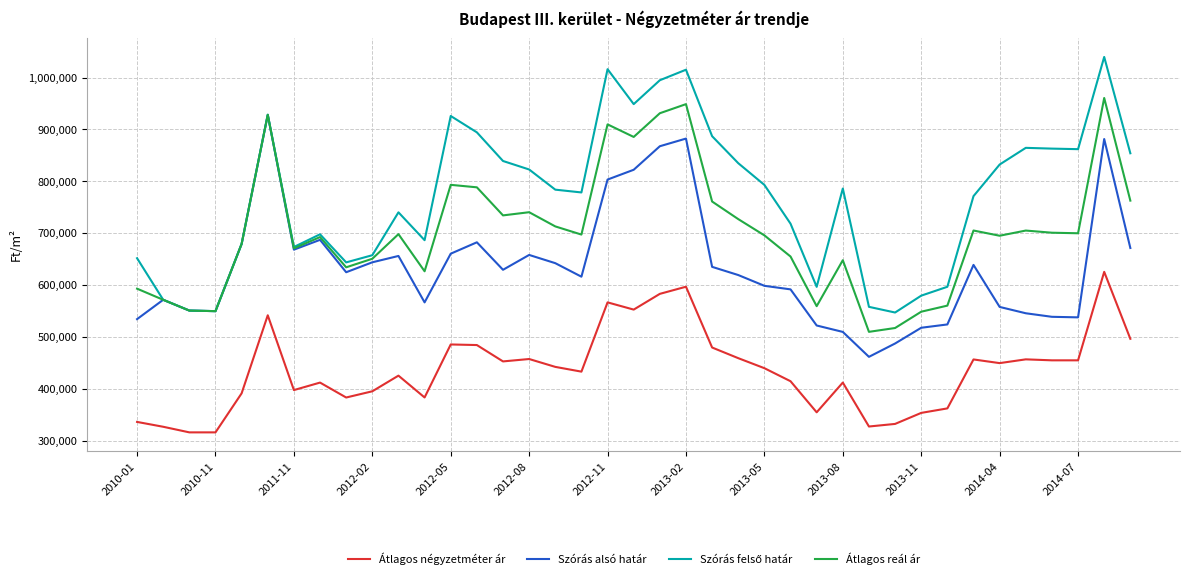

What is the minimum value for Szórás alsó határ?

461518